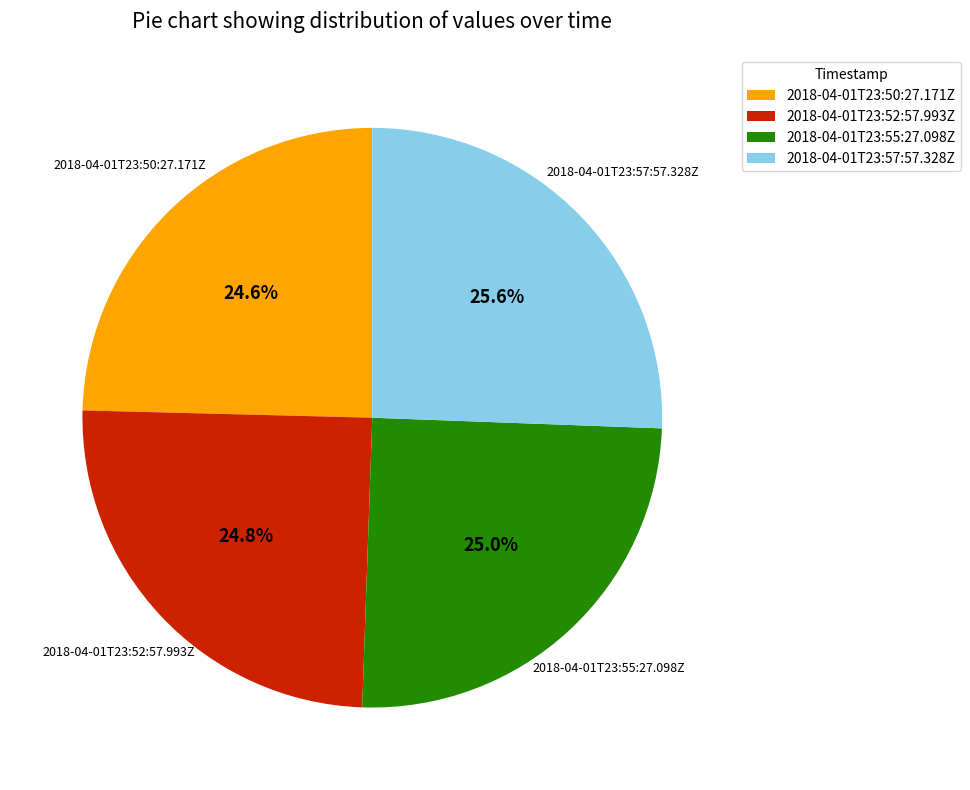

Which category has the biggest portion of the pie?

2018-04-01T23:57:57.328Z